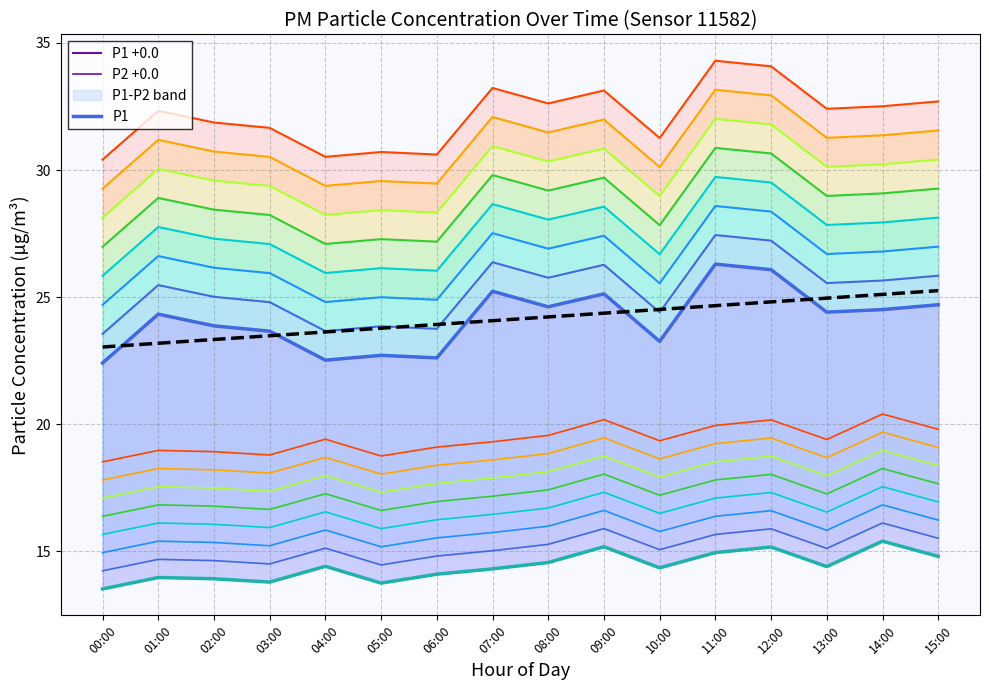

At which label does P2 reach its peak?

14:00